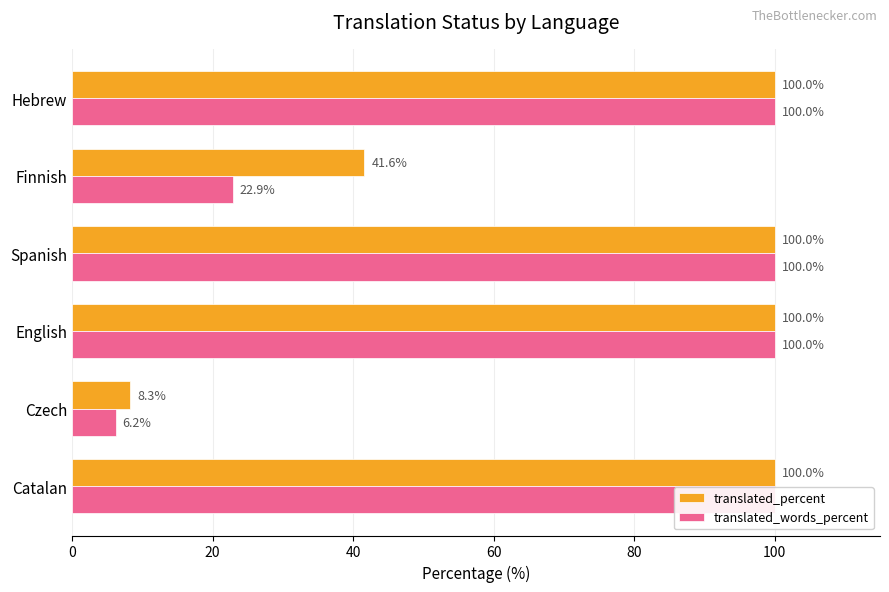

Is it true that translated_percent equals 20.6 at Finnish?

False